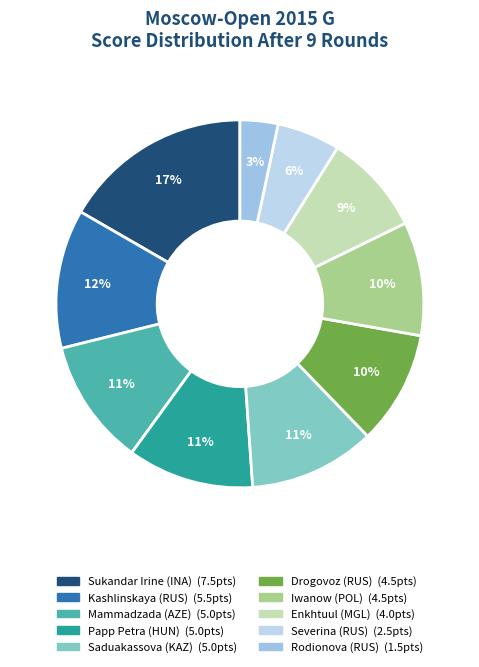

To the nearest percent, what is the combined percentage of Kashlinskaya (RUS) and Sukandar Irine (INA)?

29%